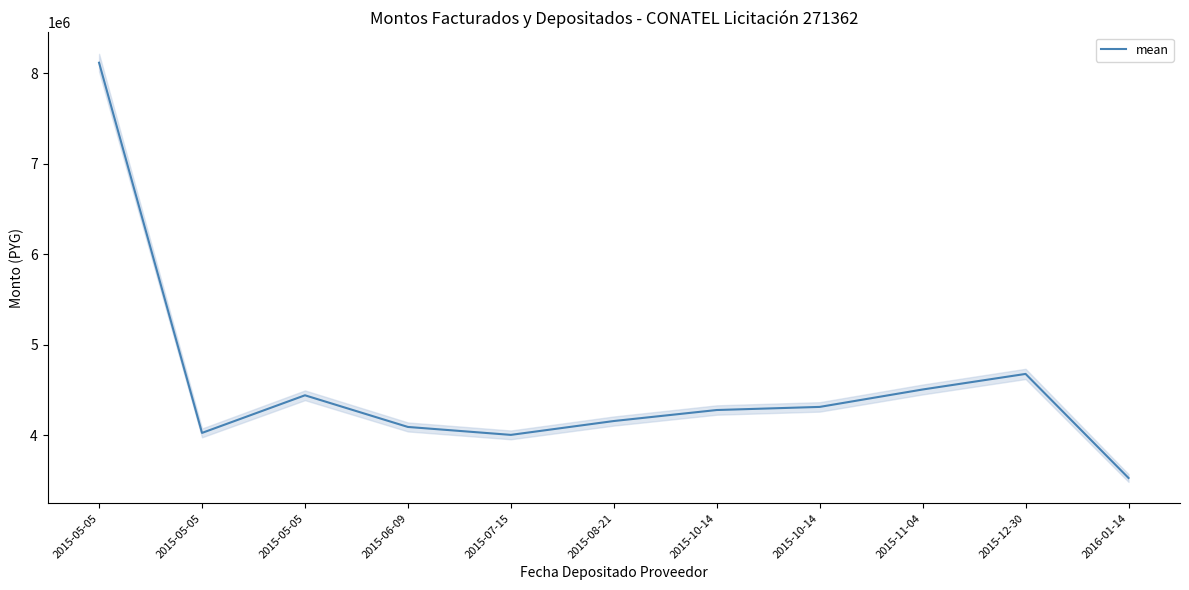

Where does the data first go above 4278855?

2015-05-05